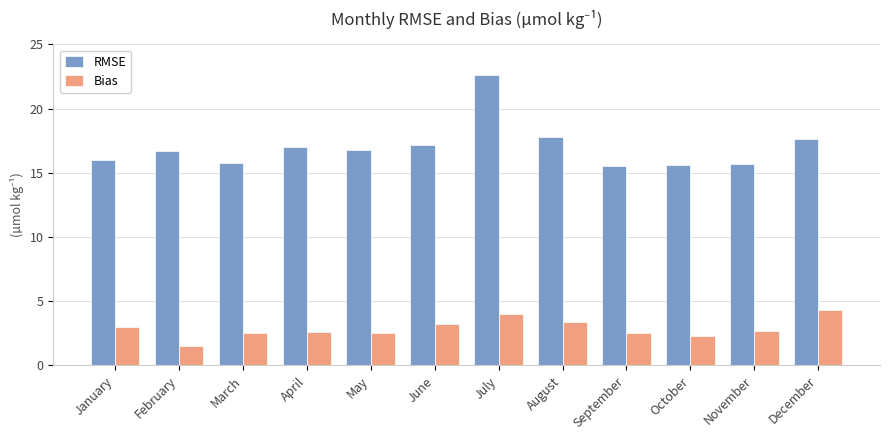

What is the total value across all series at November?

18.4